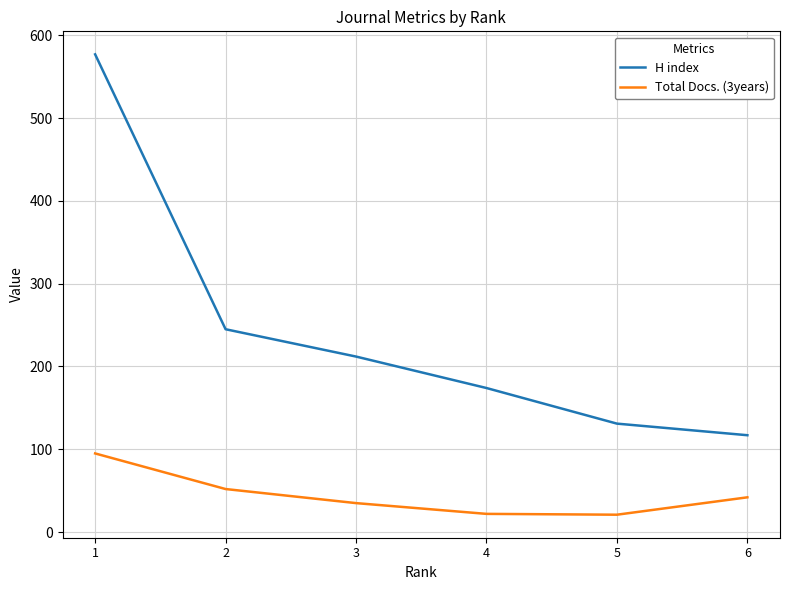

Which series has the largest range (max minus min)?

H index